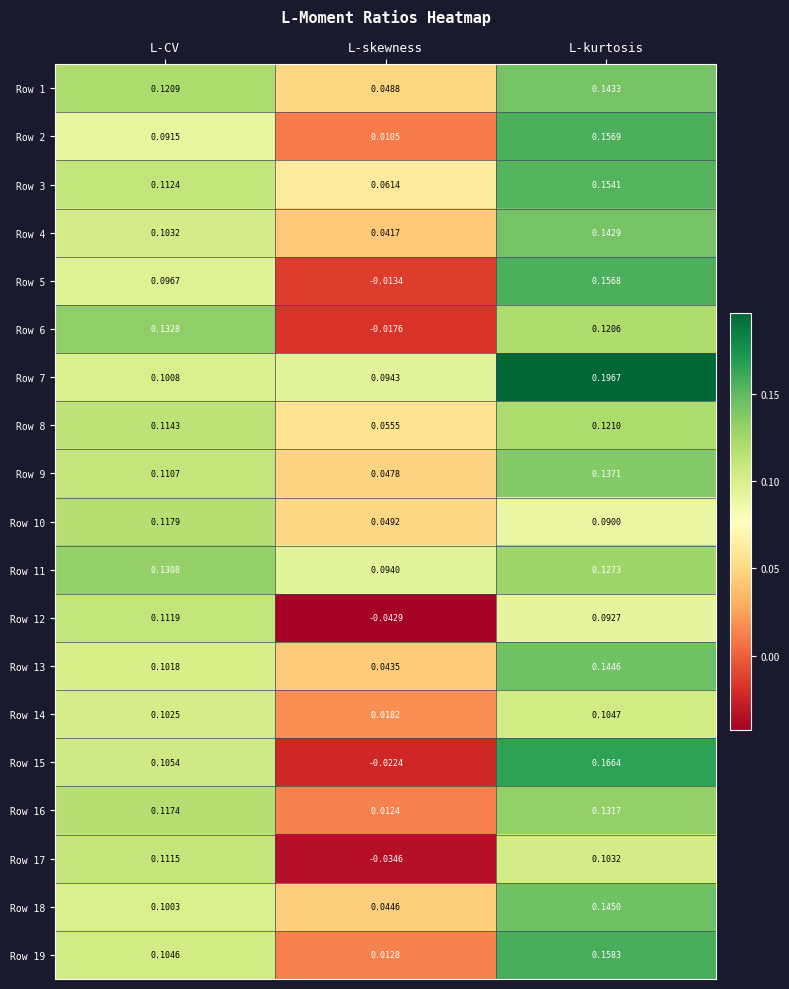

Rank the categories by Row 12 value from lowest to highest.

L-skewness, L-kurtosis, L-CV